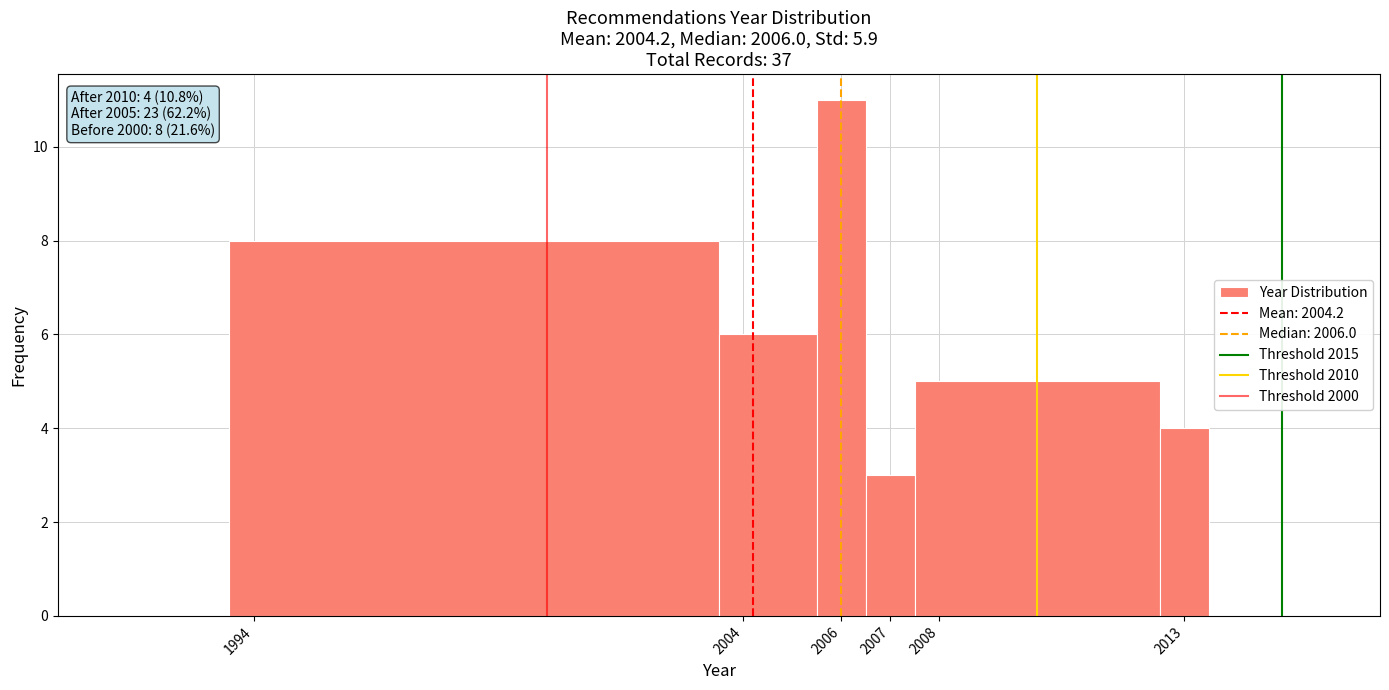

Which range on the x-axis has the tallest bar?

2005.5 to 2006.5